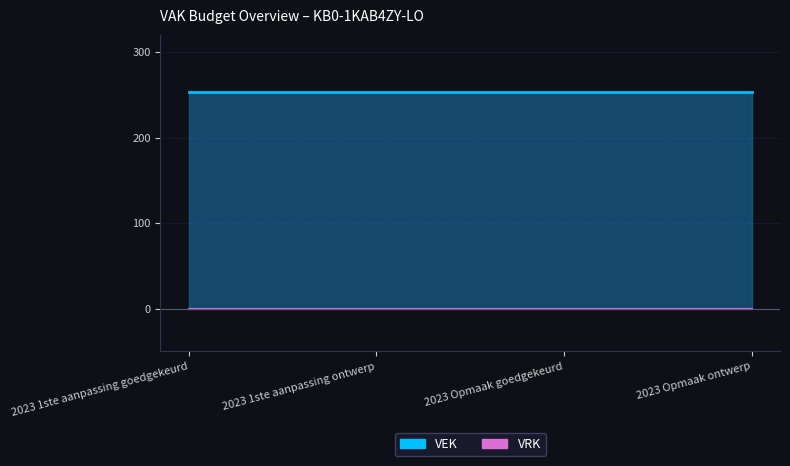

Reading left to right, what are all the values shown in this chart?

VEK: 2023 1ste aanpassing goedgekeurd=253	2023 1ste aanpassing ontwerp=253	2023 Opmaak goedgekeurd=253	2023 Opmaak ontwerp=253
VRK: 2023 1ste aanpassing goedgekeurd=0	2023 1ste aanpassing ontwerp=0	2023 Opmaak goedgekeurd=0	2023 Opmaak ontwerp=0